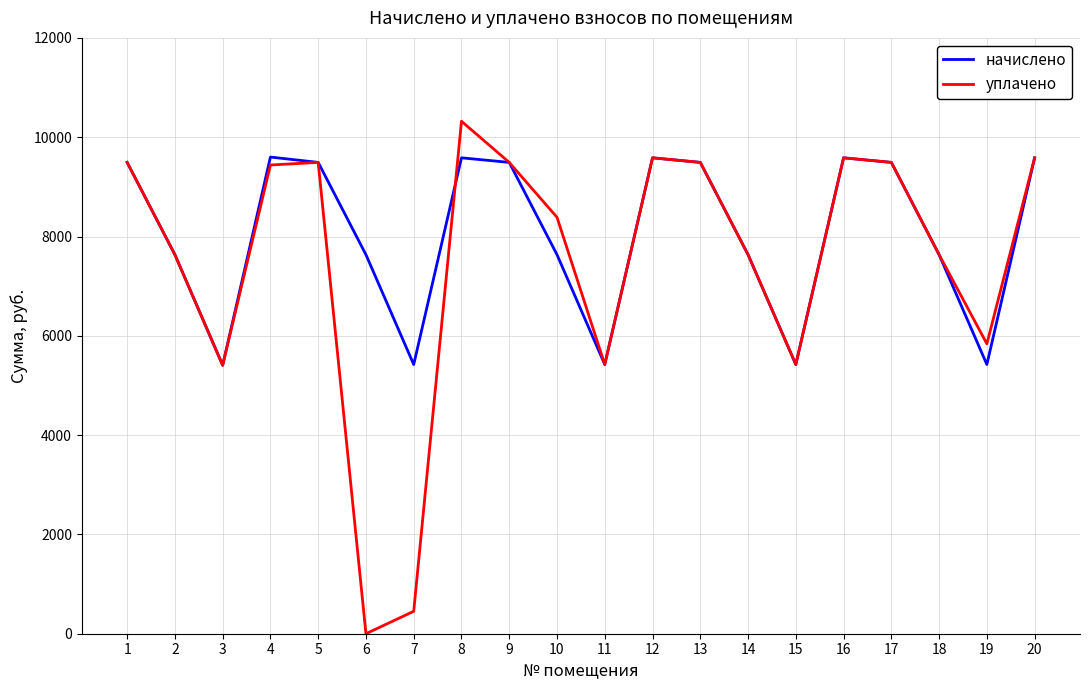

The value of начислено at 20 is 13965.5. True or false?

False